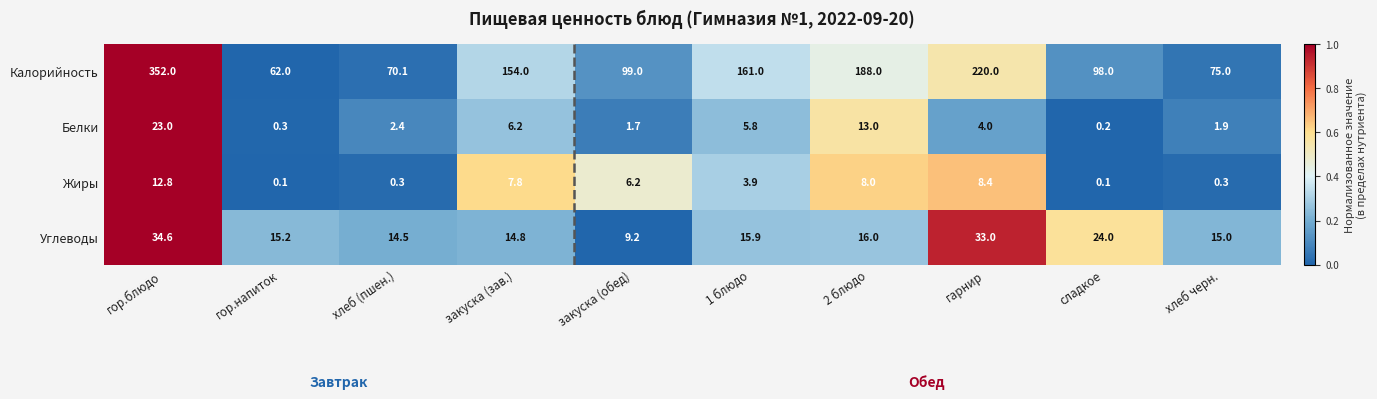

What is the total value across all series at 1 блюдо?

186.6